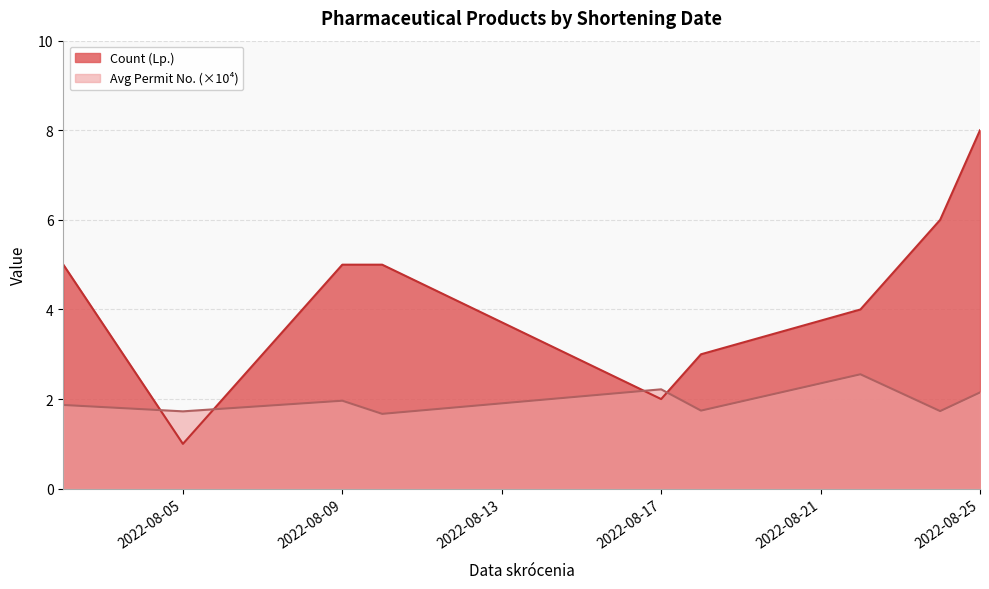

At how many categories does at least one series exceed 2?

8